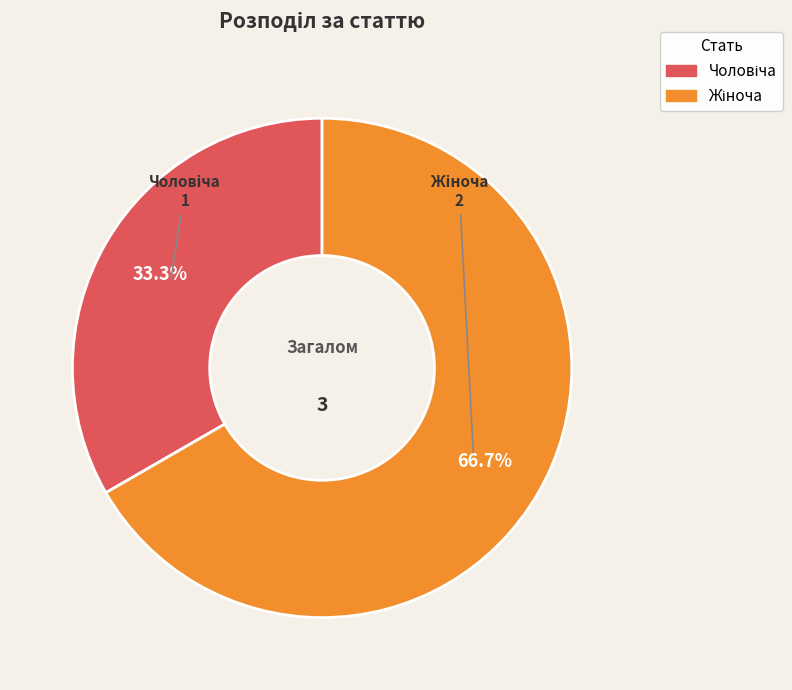

Is there any slice that represents more than half of the pie?

Yes